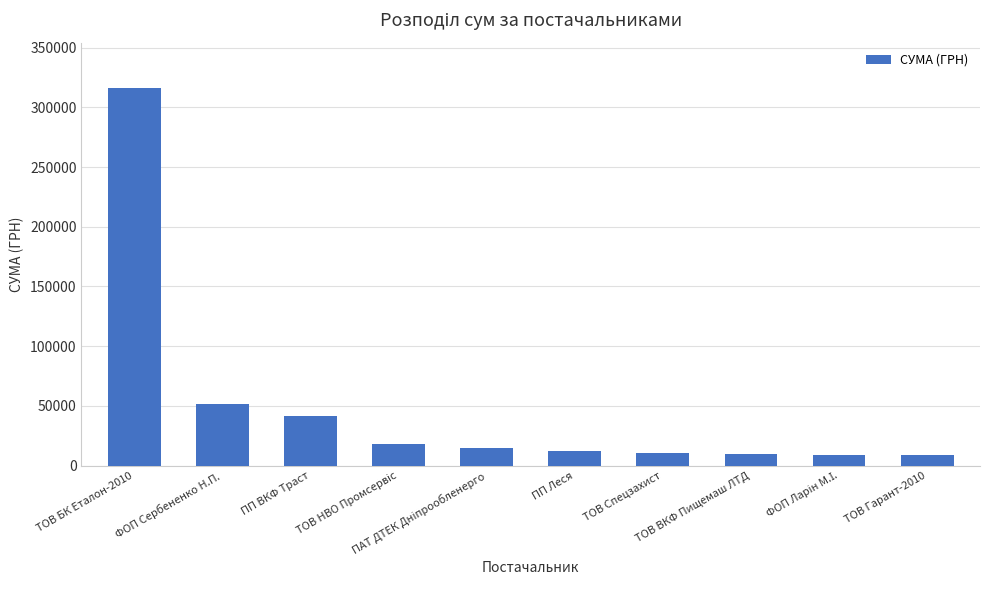

What is the sum of all values?

491781.0